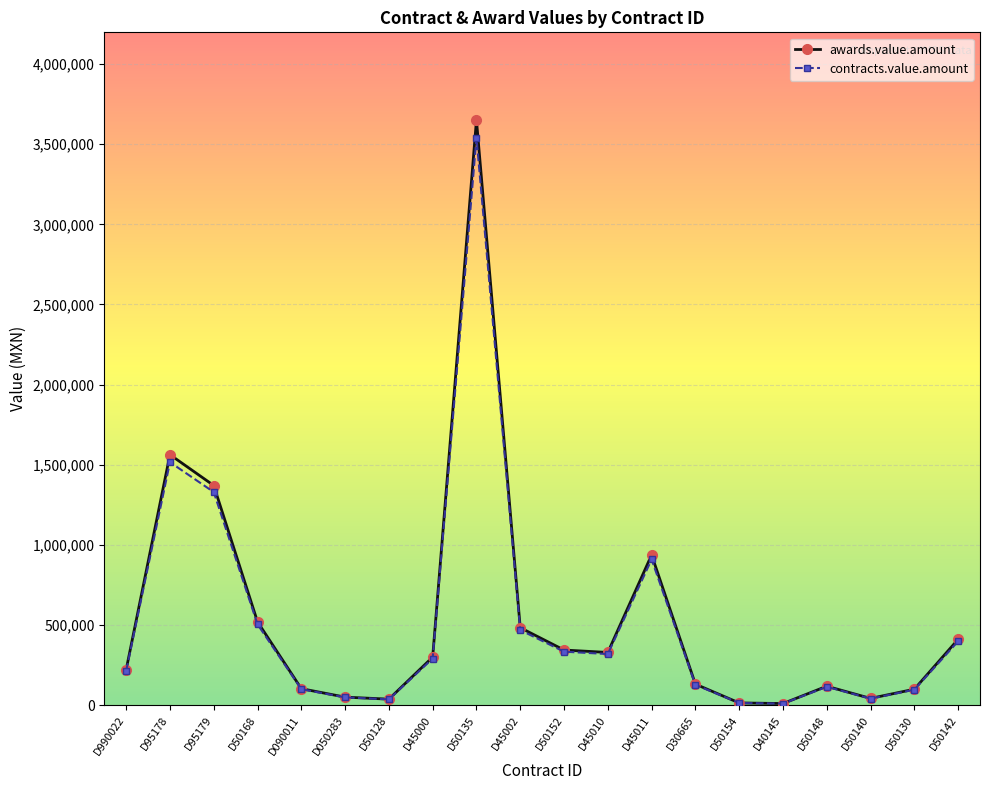

How many values in the awards.value.amount series are below 300246?

10